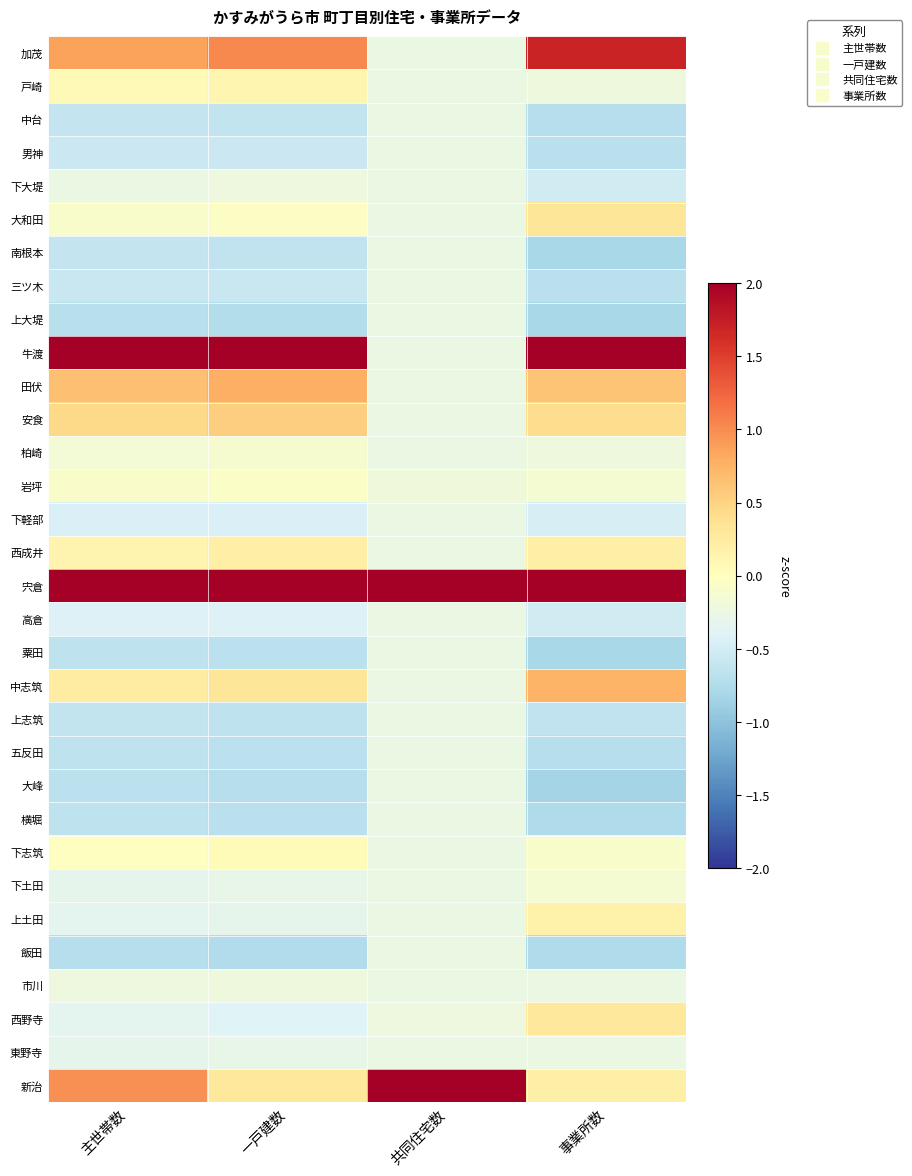

Reading right to left, transcribe all the data shown in this chart.

加茂: 事業所数=1.7	共同住宅数=-0.3	一戸建数=1.0	主世帯数=0.9
戸崎: 事業所数=-0.2	共同住宅数=-0.3	一戸建数=0.1	主世帯数=0.1
中台: 事業所数=-0.7	共同住宅数=-0.3	一戸建数=-0.6	主世帯数=-0.6
男神: 事業所数=-0.7	共同住宅数=-0.3	一戸建数=-0.6	主世帯数=-0.5
下大堤: 事業所数=-0.5	共同住宅数=-0.3	一戸建数=-0.2	主世帯数=-0.3
大和田: 事業所数=0.3	共同住宅数=-0.3	一戸建数=-0.0	主世帯数=-0.1
南根本: 事業所数=-0.8	共同住宅数=-0.3	一戸建数=-0.6	主世帯数=-0.6
三ツ木: 事業所数=-0.7	共同住宅数=-0.3	一戸建数=-0.6	主世帯数=-0.6
上大堤: 事業所数=-0.8	共同住宅数=-0.3	一戸建数=-0.7	主世帯数=-0.7
牛渡: 事業所数=2.0	共同住宅数=-0.3	一戸建数=2.0	主世帯数=2.0
田伏: 事業所数=0.6	共同住宅数=-0.3	一戸建数=0.8	主世帯数=0.6
安食: 事業所数=0.4	共同住宅数=-0.3	一戸建数=0.5	主世帯数=0.4
柏崎: 事業所数=-0.2	共同住宅数=-0.3	一戸建数=-0.1	主世帯数=-0.2
岩坪: 事業所数=-0.1	共同住宅数=-0.2	一戸建数=-0.1	主世帯数=-0.1
下軽部: 事業所数=-0.5	共同住宅数=-0.3	一戸建数=-0.4	主世帯数=-0.4
西成井: 事業所数=0.2	共同住宅数=-0.3	一戸建数=0.2	主世帯数=0.1
宍倉: 事業所数=2.0	共同住宅数=2.0	一戸建数=2.0	主世帯数=2.0
高倉: 事業所数=-0.5	共同住宅数=-0.3	一戸建数=-0.4	主世帯数=-0.4
粟田: 事業所数=-0.8	共同住宅数=-0.3	一戸建数=-0.7	主世帯数=-0.6
中志筑: 事業所数=0.7	共同住宅数=-0.3	一戸建数=0.3	主世帯数=0.2
上志筑: 事業所数=-0.6	共同住宅数=-0.3	一戸建数=-0.6	主世帯数=-0.6
五反田: 事業所数=-0.7	共同住宅数=-0.3	一戸建数=-0.7	主世帯数=-0.6
大峰: 事業所数=-0.8	共同住宅数=-0.3	一戸建数=-0.7	主世帯数=-0.7
横堀: 事業所数=-0.8	共同住宅数=-0.3	一戸建数=-0.7	主世帯数=-0.7
下志筑: 事業所数=-0.1	共同住宅数=-0.3	一戸建数=0.1	主世帯数=-0.0
下土田: 事業所数=-0.1	共同住宅数=-0.3	一戸建数=-0.3	主世帯数=-0.3
上土田: 事業所数=0.2	共同住宅数=-0.3	一戸建数=-0.3	主世帯数=-0.3
飯田: 事業所数=-0.8	共同住宅数=-0.3	一戸建数=-0.7	主世帯数=-0.7
市川: 事業所数=-0.3	共同住宅数=-0.3	一戸建数=-0.2	主世帯数=-0.2
西野寺: 事業所数=0.3	共同住宅数=-0.2	一戸建数=-0.4	主世帯数=-0.3
東野寺: 事業所数=-0.3	共同住宅数=-0.3	一戸建数=-0.3	主世帯数=-0.3
新治: 事業所数=0.2	共同住宅数=2.0	一戸建数=0.3	主世帯数=1.0